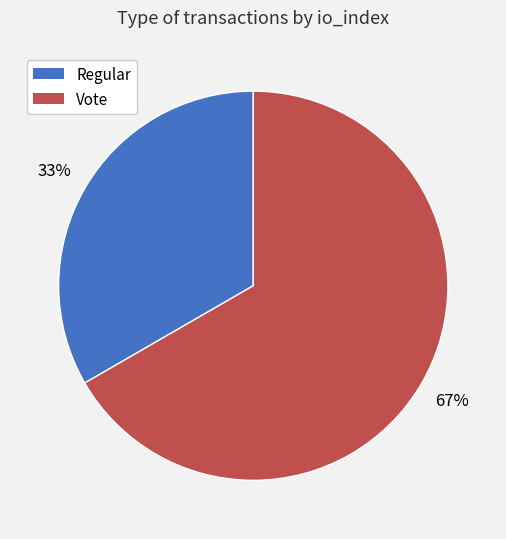

Combined, do Regular and Vote account for over 50%?

Yes